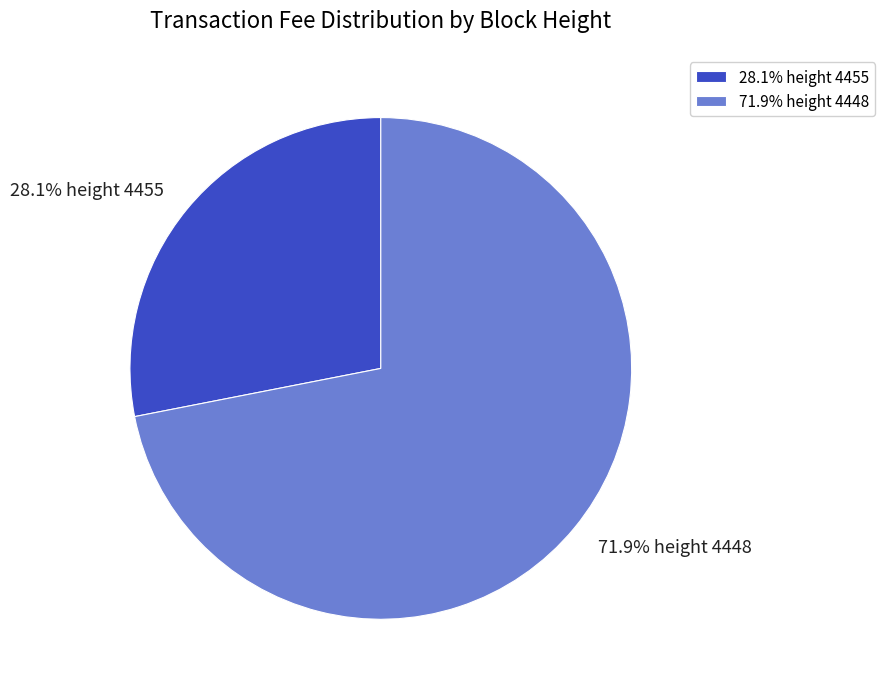

Which slice is the largest?

71.9% height 4448